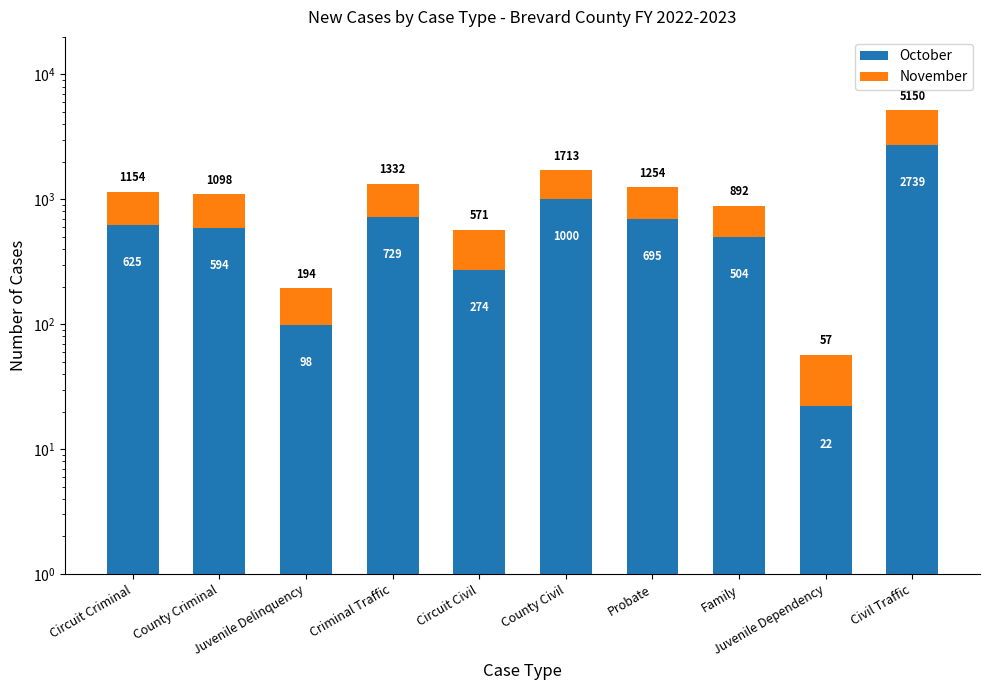

How many values in the November series exceed 529?

4